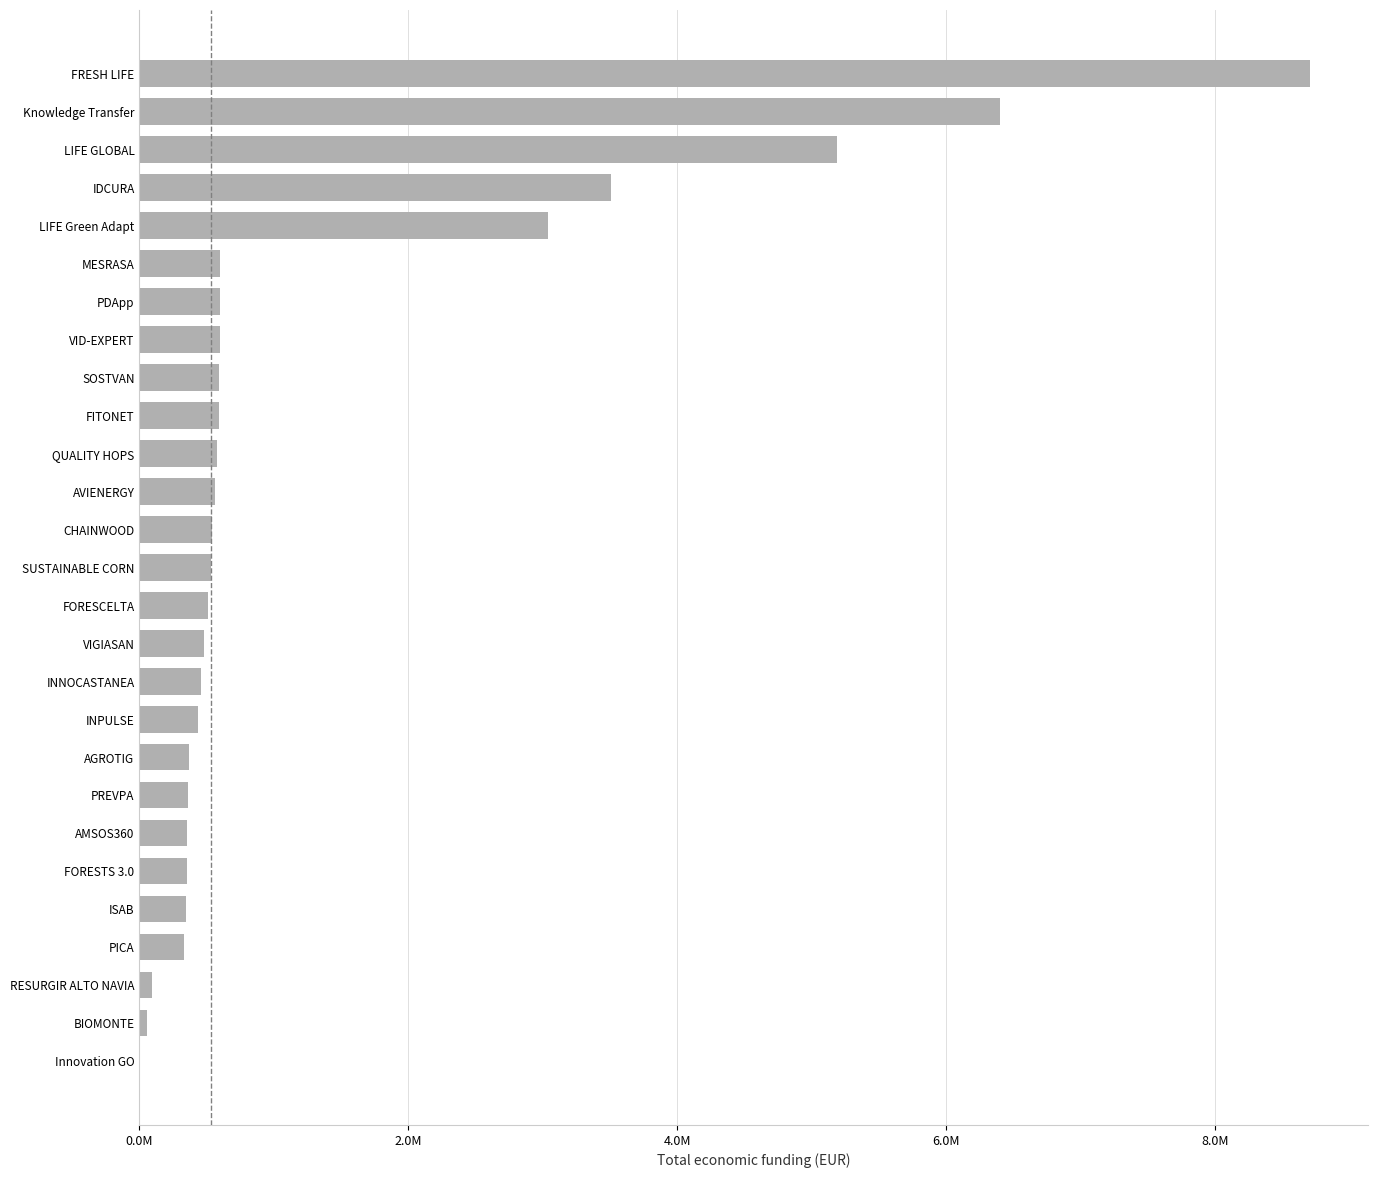

Are the bars horizontal?

Yes